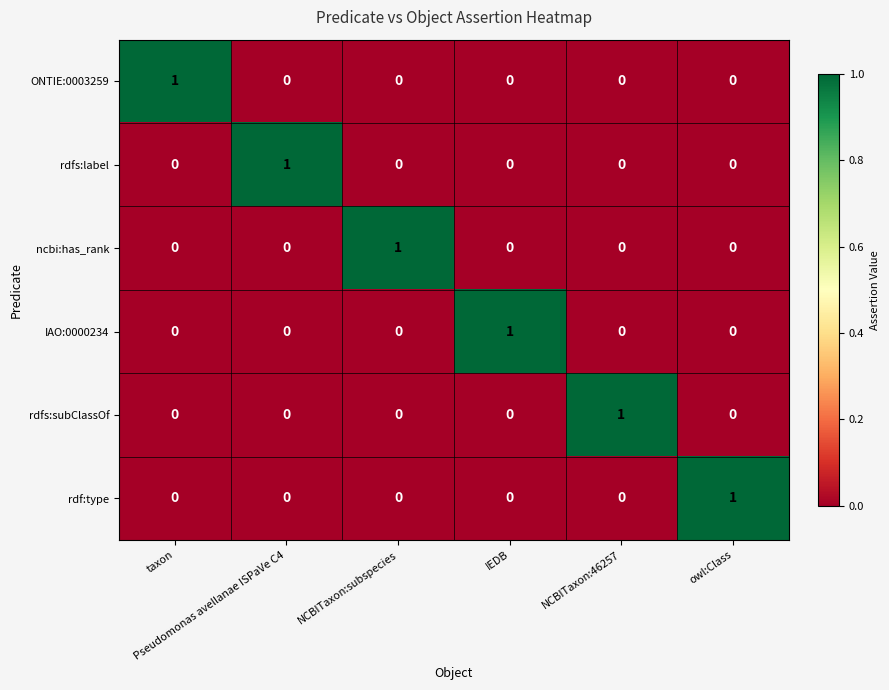

How many IAO:0000234 values are between 0 and 1?

6